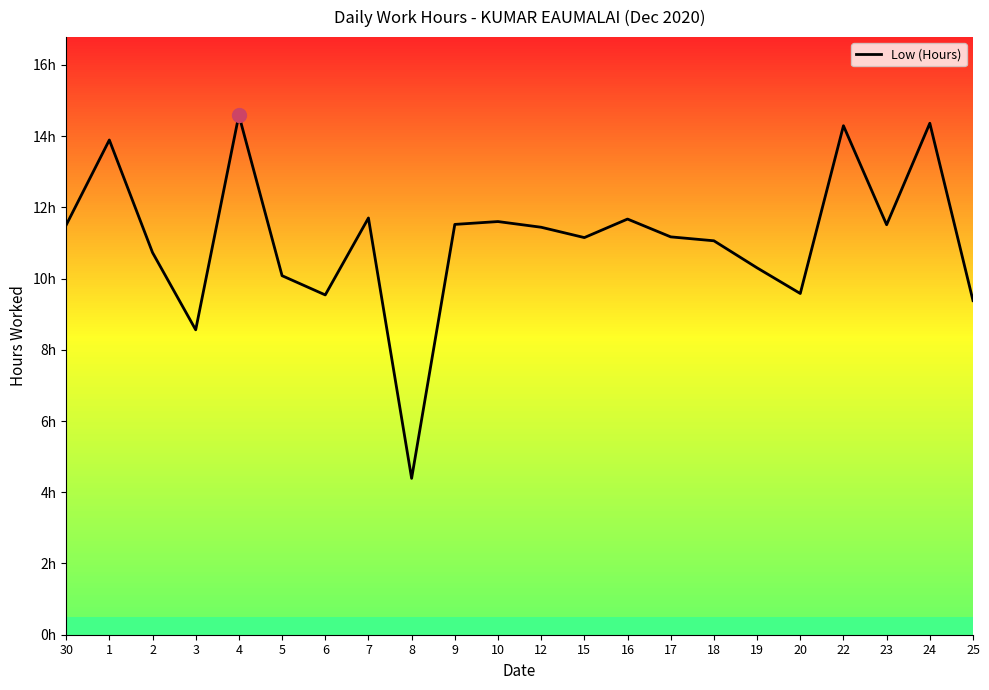

Does the chart have visible grid lines?

No